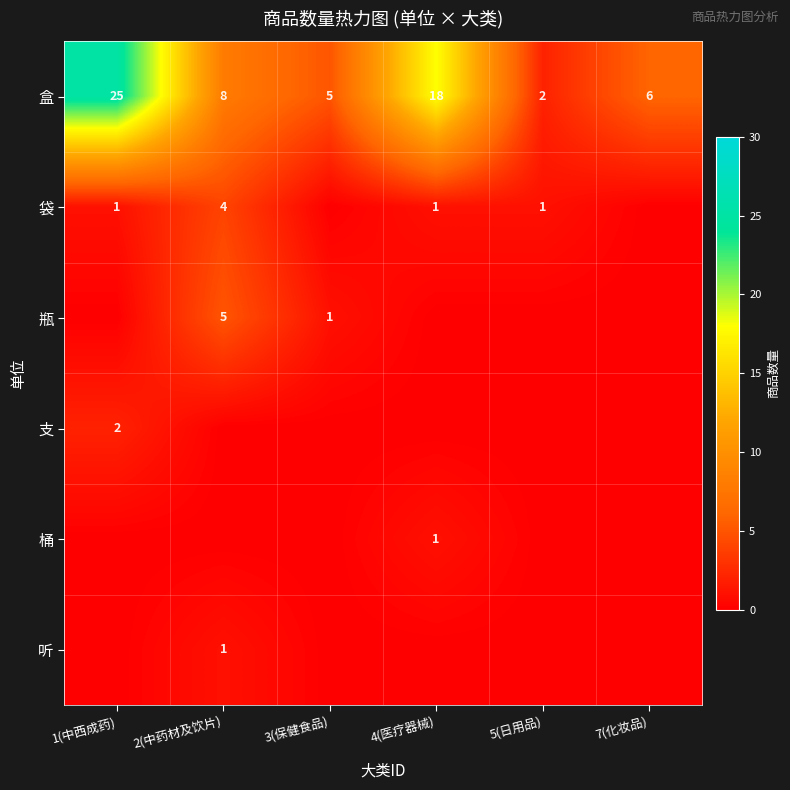

Which category has the highest value in the 盒 series?

1(中西成药)